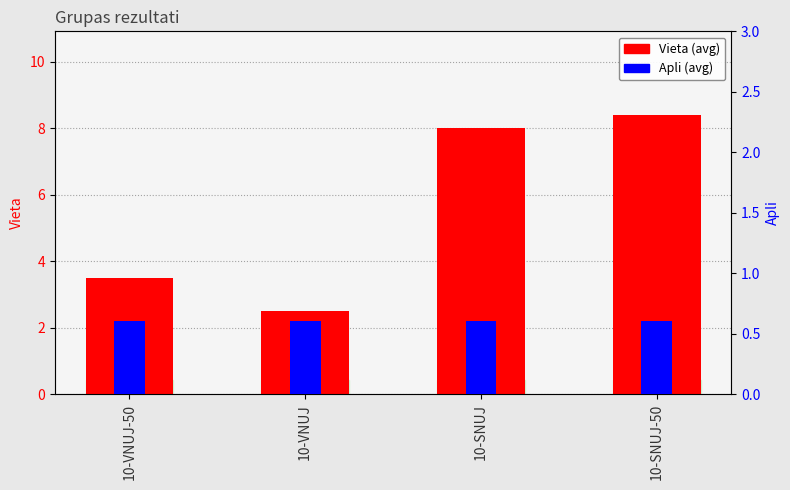

What is the spread (max minus min) of values at 10-VNUJ?

1.9